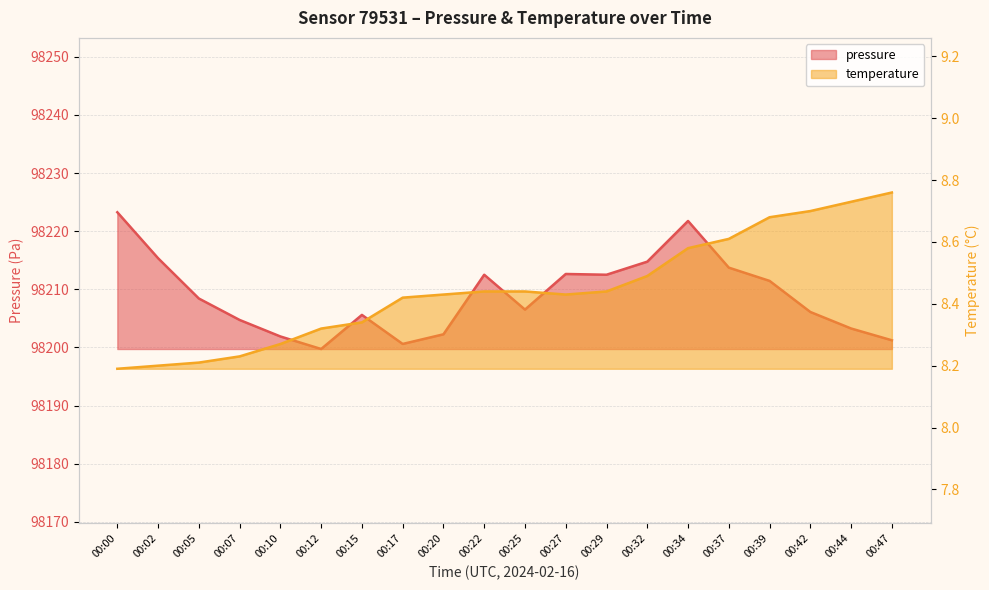

Rank the series at 00:42 from highest to lowest value.

pressure, temperature